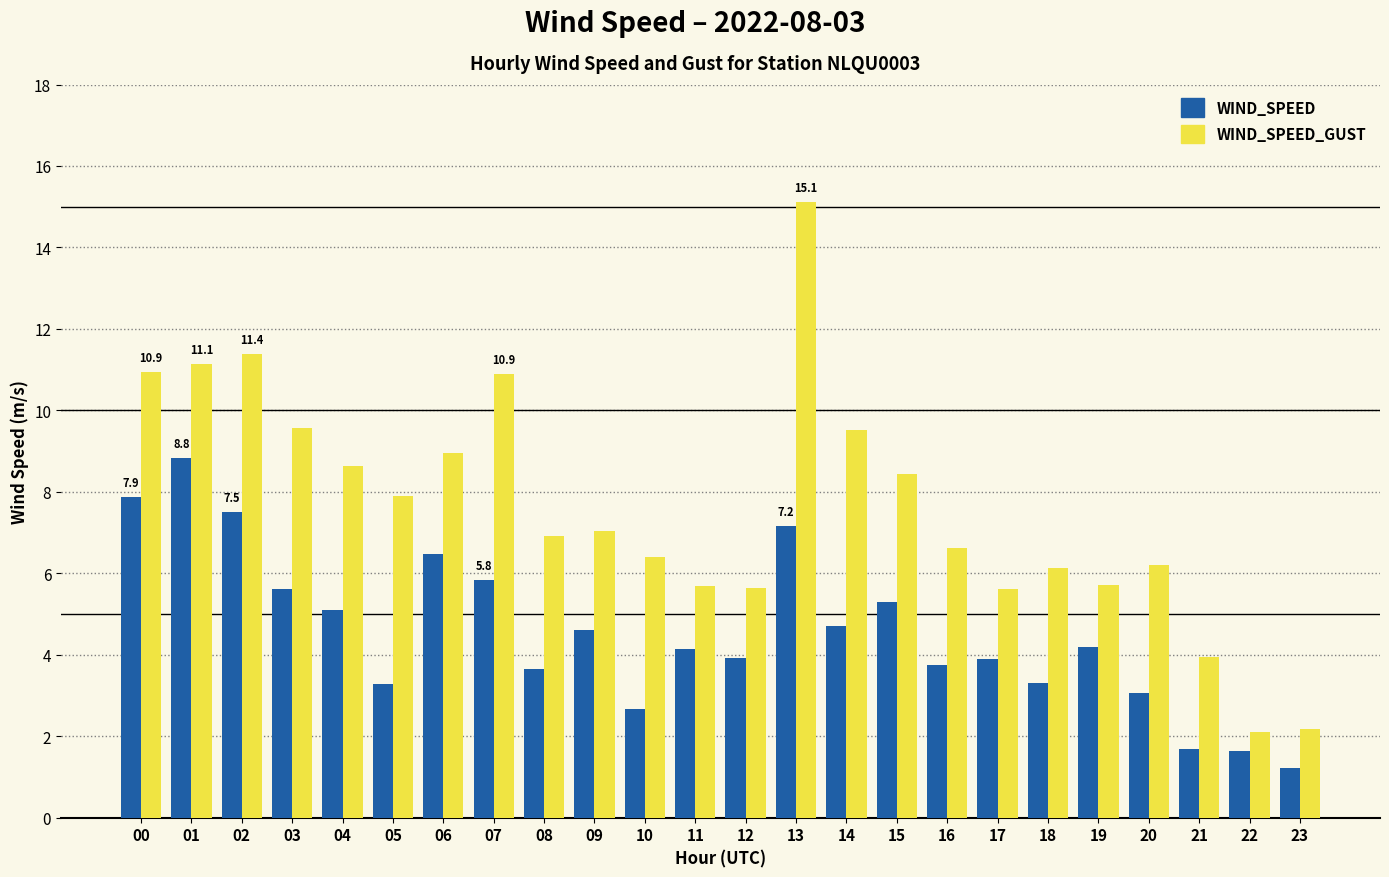

At which label does WIND_SPEED reach its peak?

01